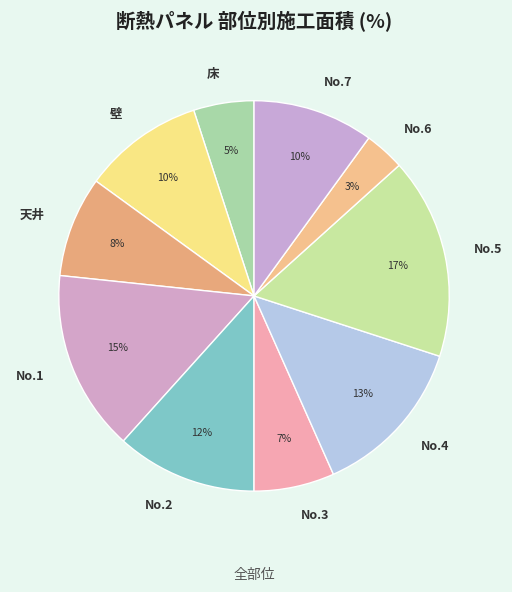

Is there any slice that represents more than half of the pie?

No